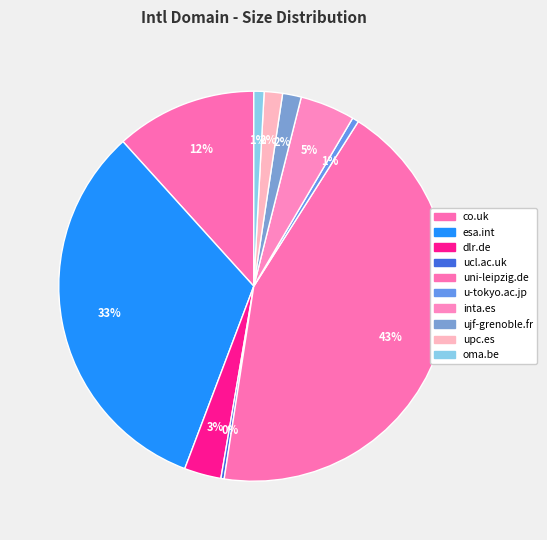

To the nearest percent, what is the average slice percentage?

10%